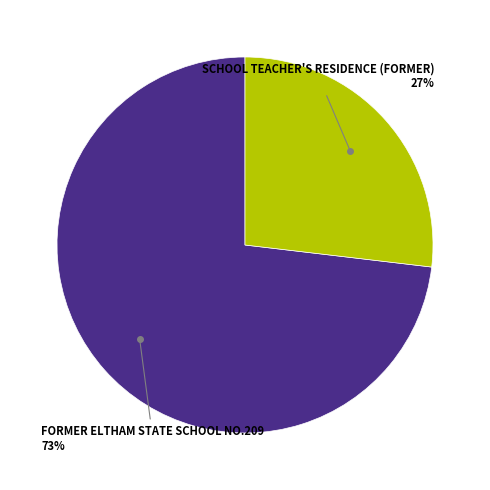

To the nearest percent, what is the difference between the largest and smallest slice percentages?

46%